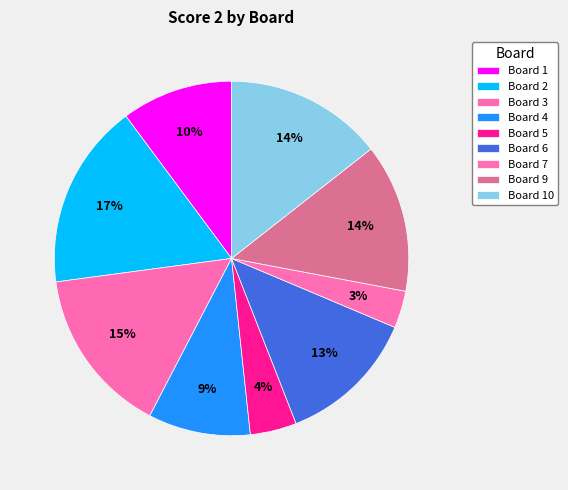

Count the number of slices in the pie.

9